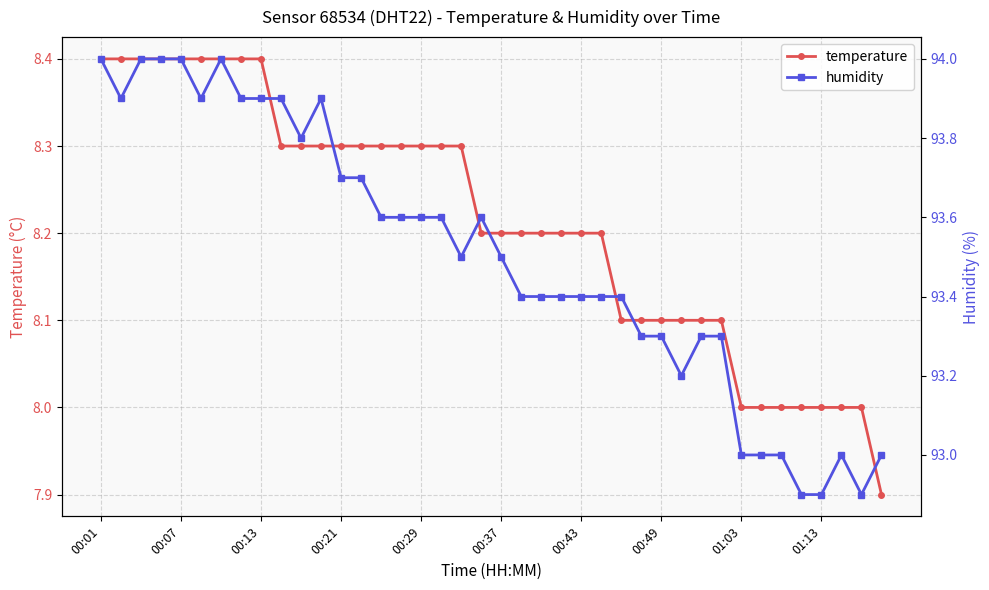

How many categories are shown in the chart?

40